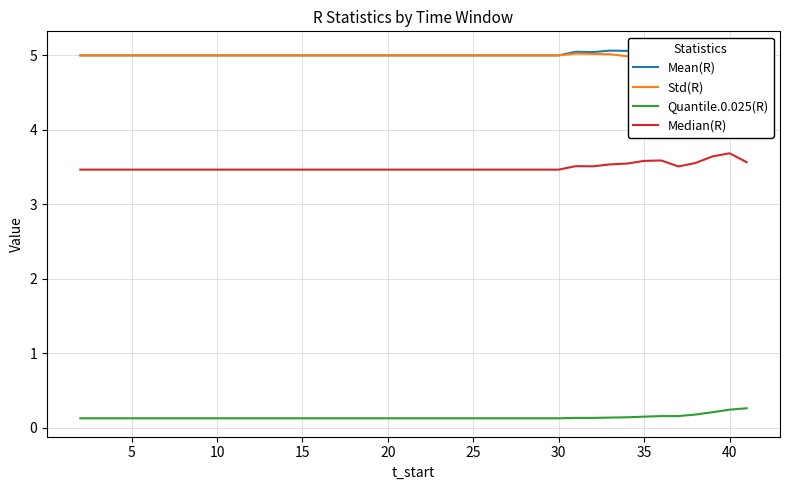

What is the smallest value displayed?

0.1